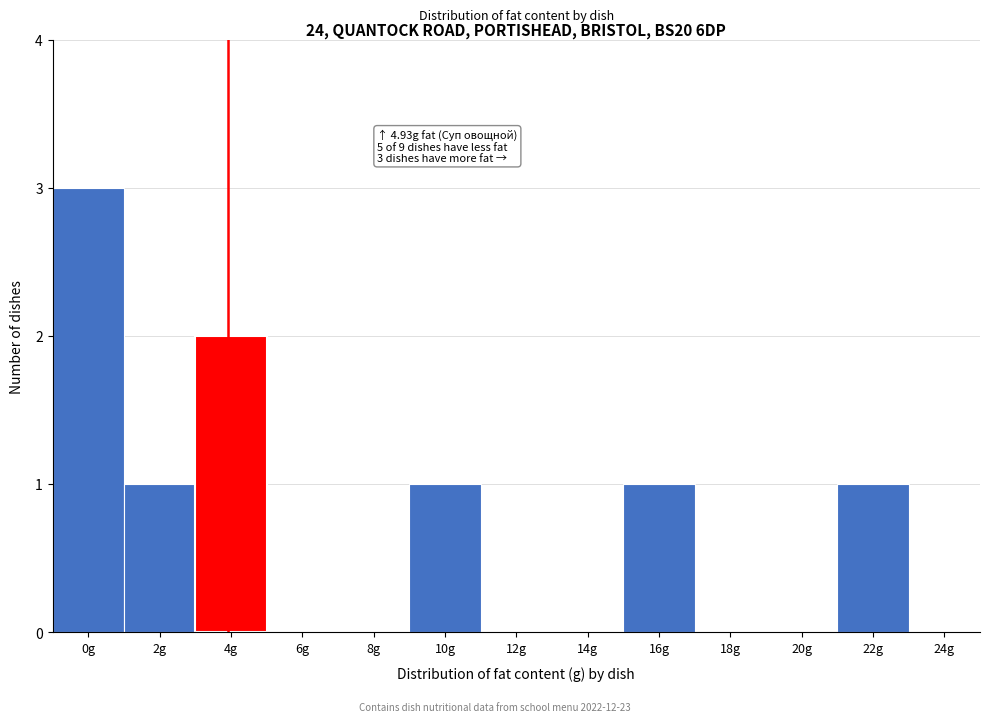

Reading left to right, extract all data points from this chart.

0g=3	2g=1	4g=2	6g=0	8g=0	10g=1	12g=0	14g=0	16g=1	18g=0	20g=0	22g=1	24g=0